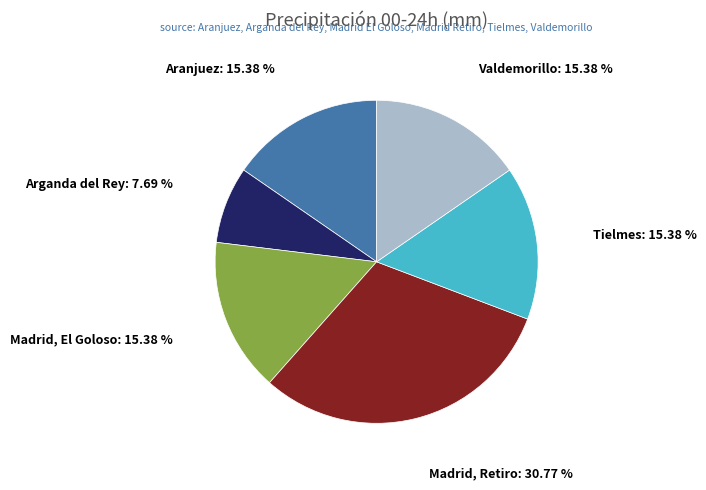

How many slices are in this pie chart?

6